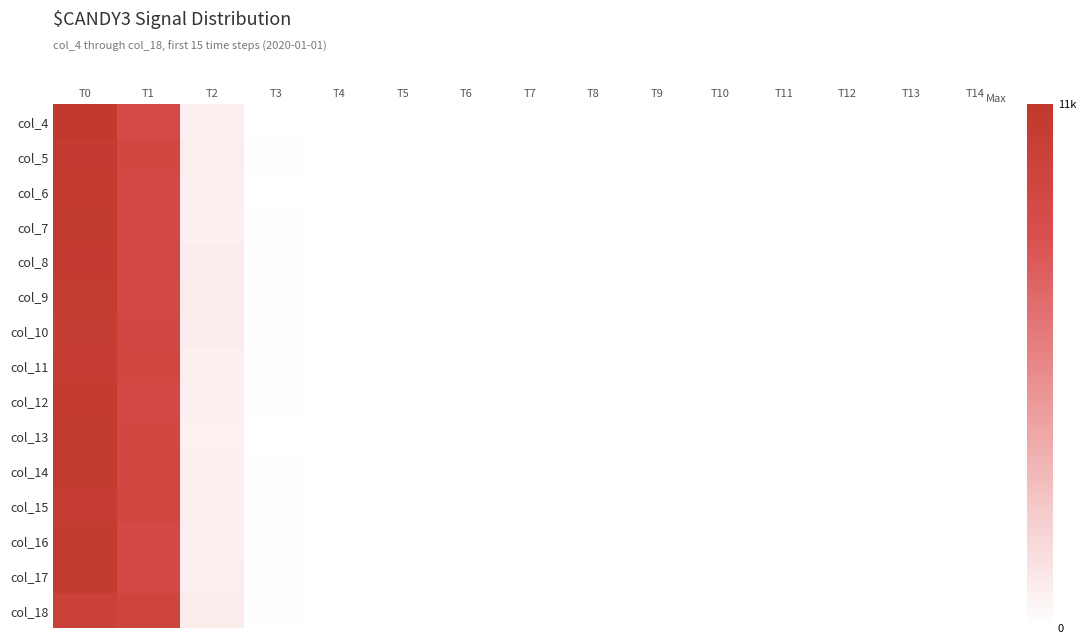

Between T11 and T8, which is larger?

T11